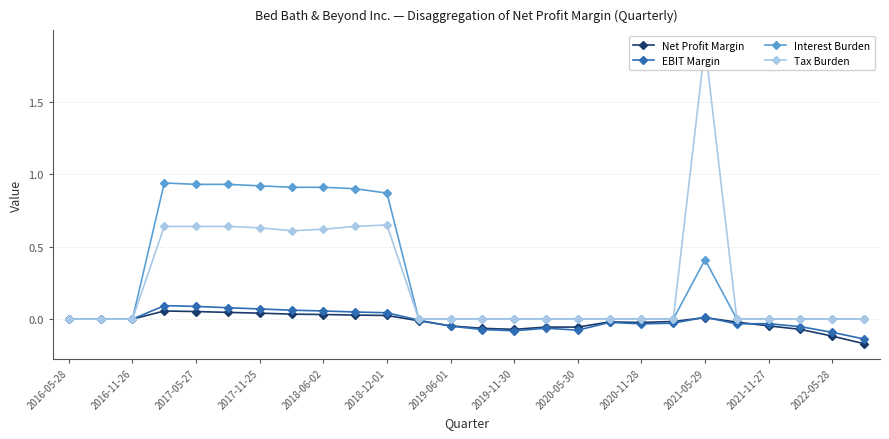

The value of Interest Burden at 2019-11-30 is -0.4. True or false?

False